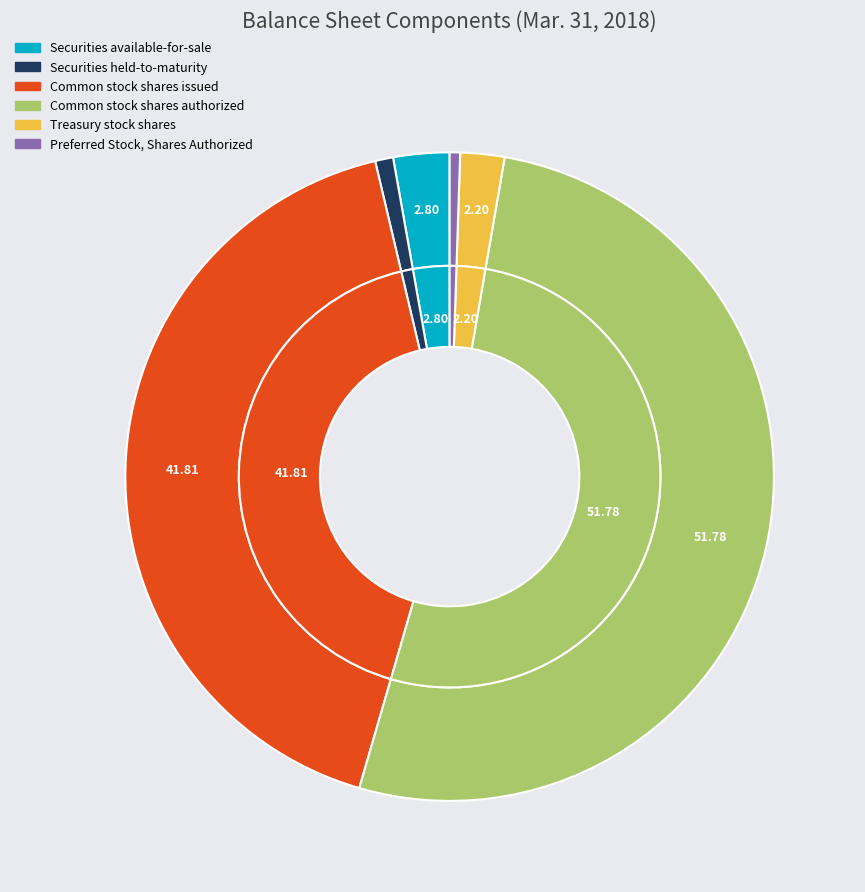

What percentage is the Securities available-for-sale slice, to the nearest percent?

3%